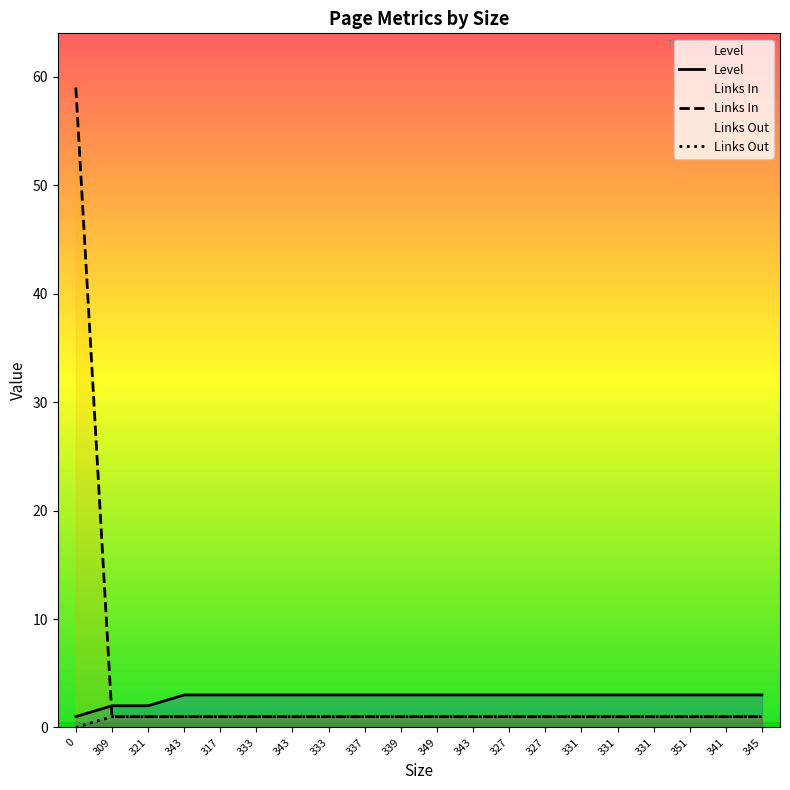

What is the sum of the Level values at 309 and 343?

5